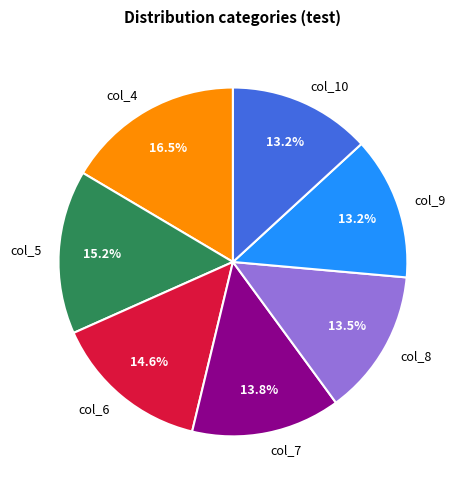

To the nearest percent, what is the combined percentage of col_8 and col_9?

27%